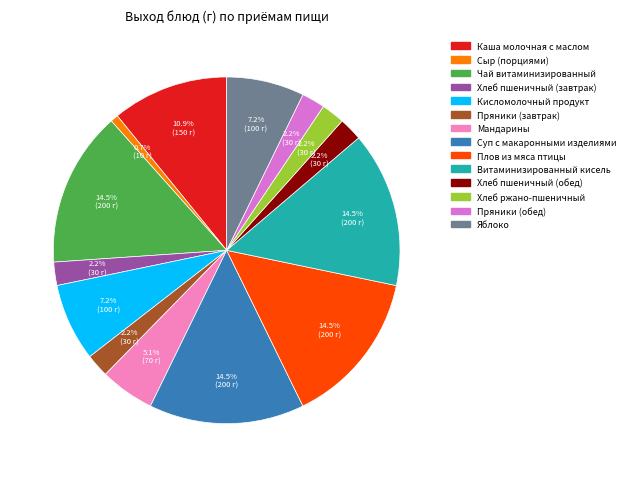

To the nearest percent, what is the difference between the Хлеб ржано-пшеничный and Витаминизированный кисель slice percentages?

12%